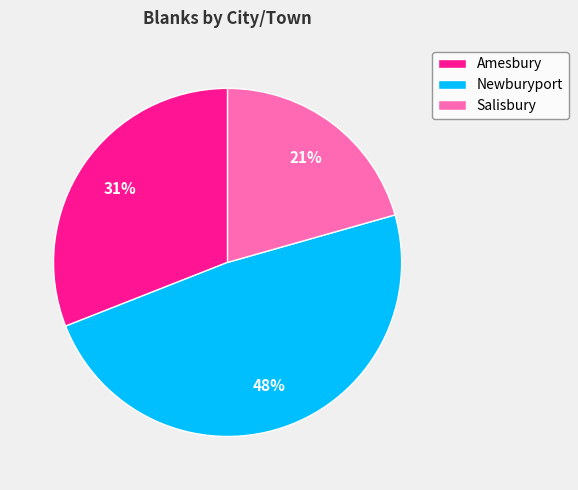

Is it true that Salisbury is 32% of the pie?

False